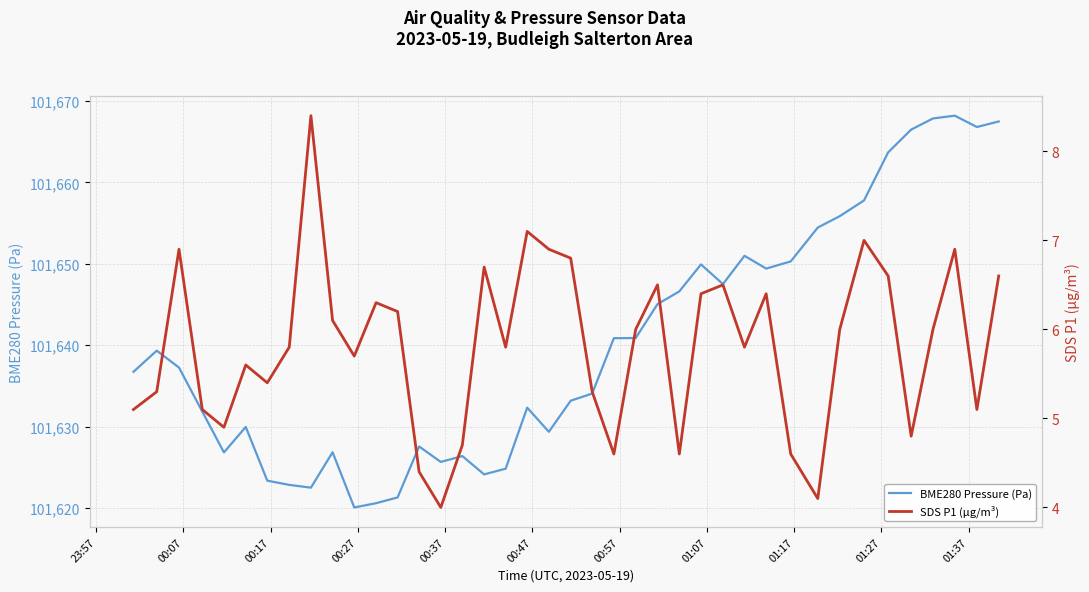

What is the maximum value for BME280 Pressure (Pa)?

101668.2